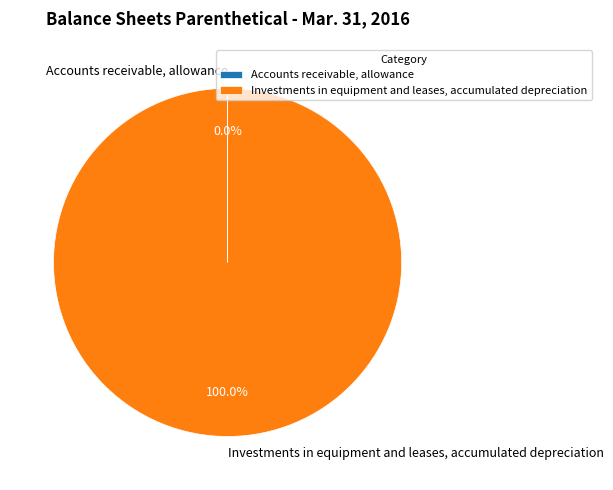

What percentage is the Investments in equipment and leases, accumulated depreciation slice, to the nearest percent?

100%